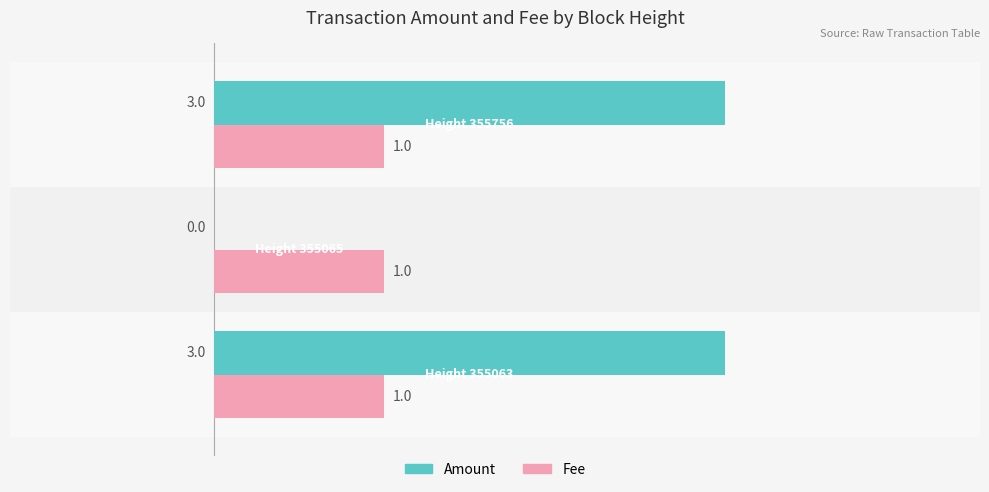

Which series has the largest total across all categories?

Amount